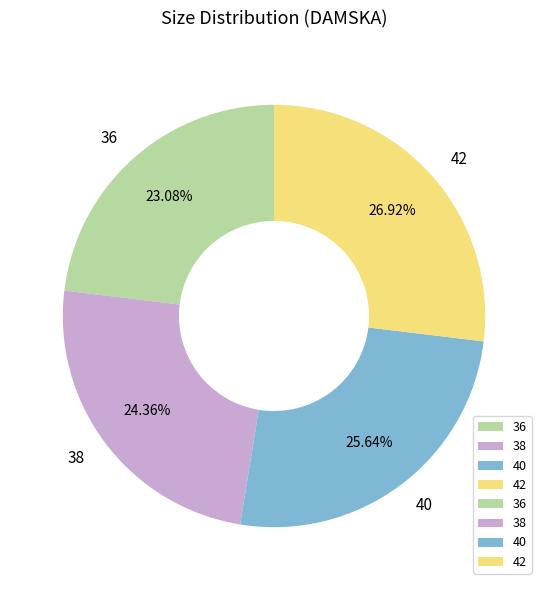

What is the ratio of the value at 36 to the value at 42?

0.9